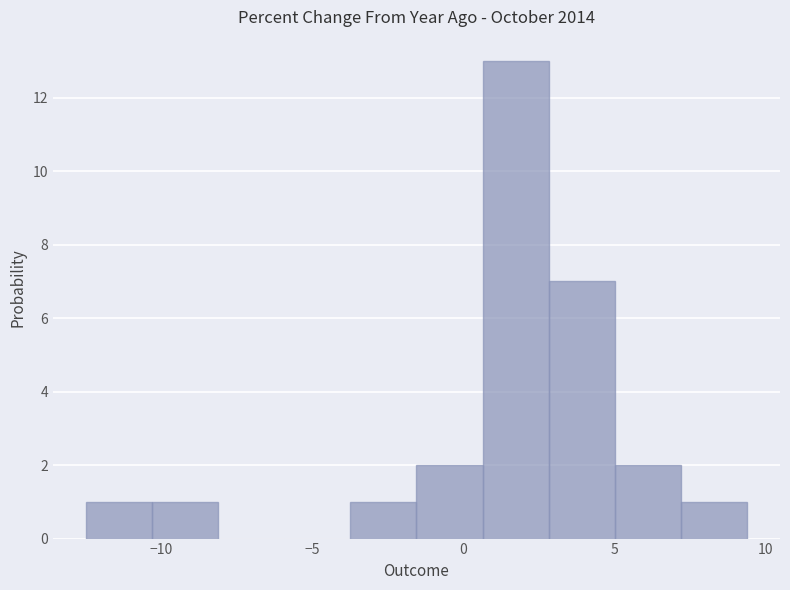

Over which range of the x-axis is the bar tallest?

0.5 to 3.0